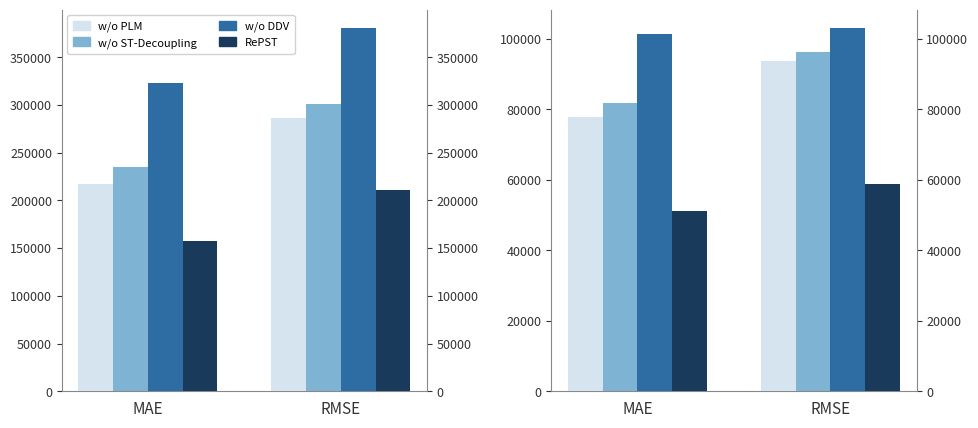

True or false: w/o PLM has a value of 18931 at RMSE.

False